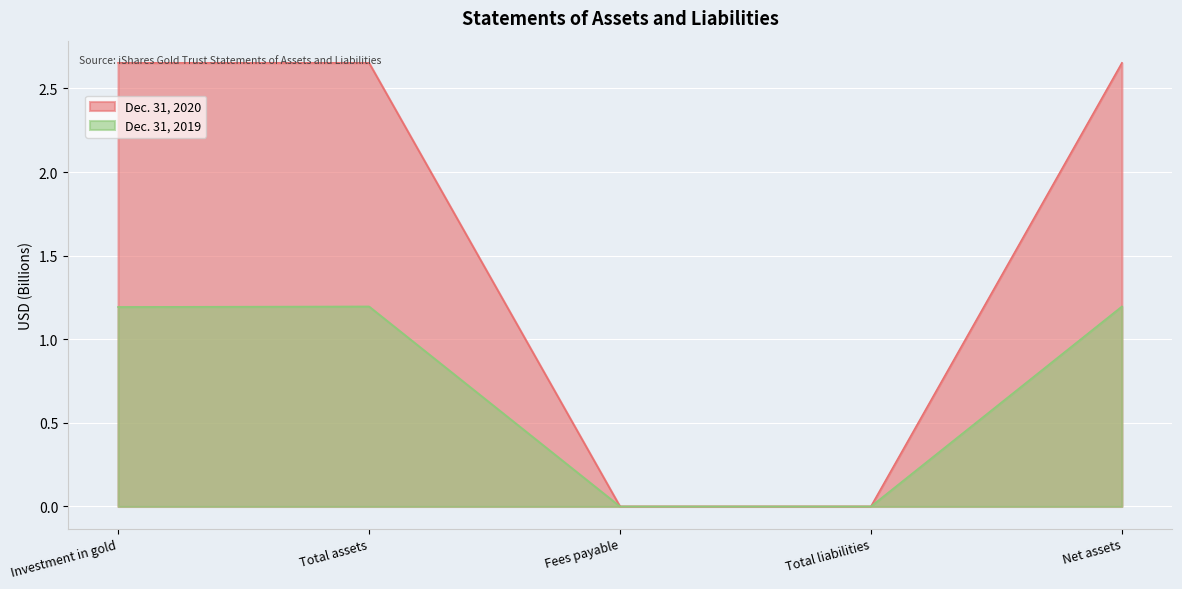

How many interior local valleys does the Dec. 31, 2019 series have?

1